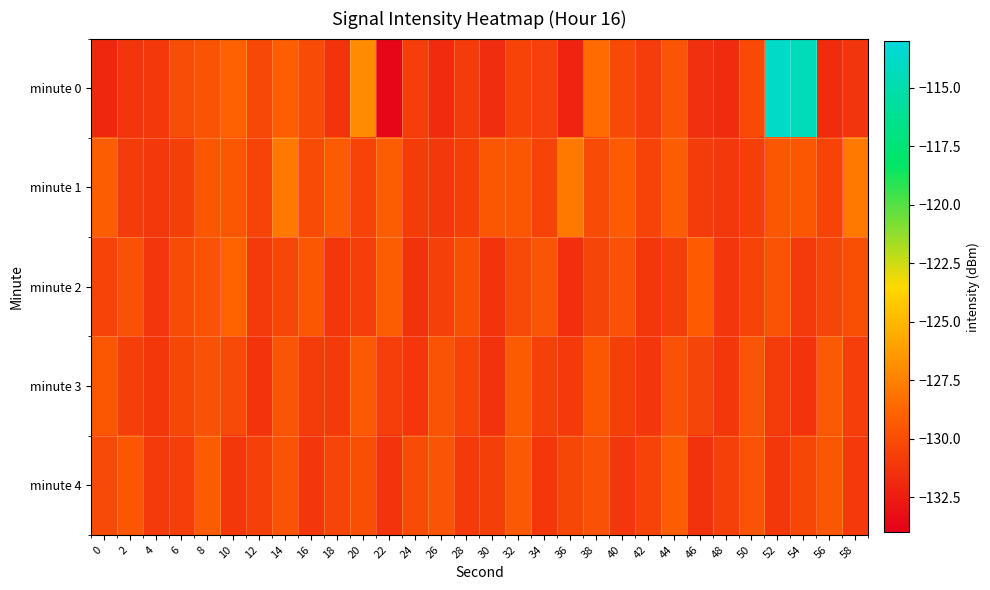

Rank the series by their maximum value, from highest to lowest.

minute 0, minute 1, minute 2, minute 4, minute 3